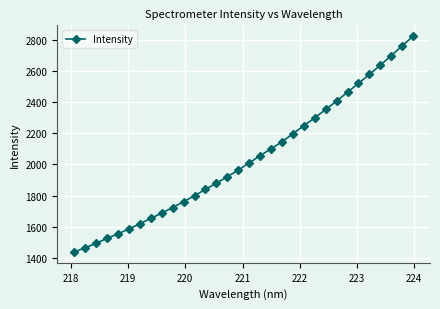

What is the value of the 7th point from the left?

1619.1